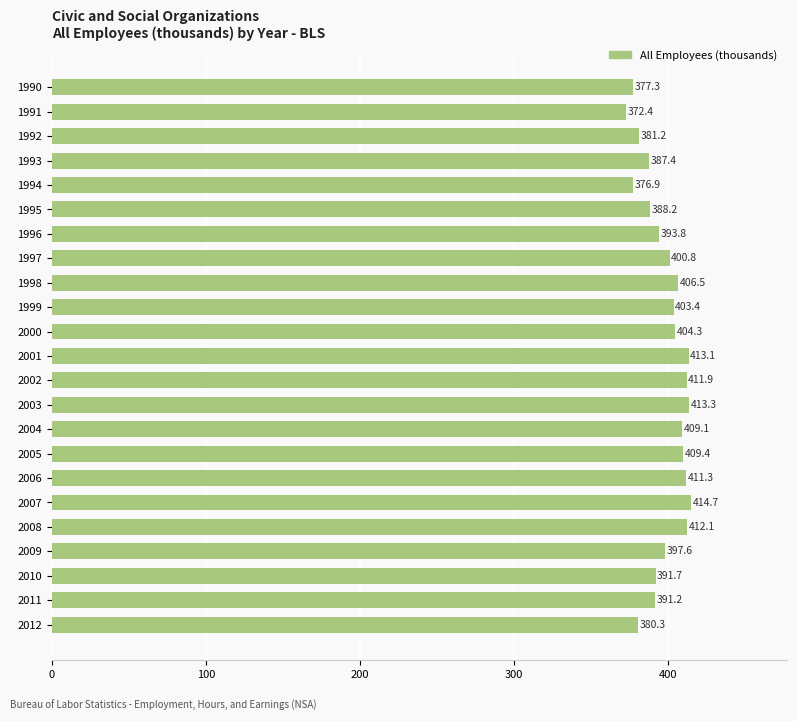

Reading top to bottom, transcribe all the data shown in this chart.

377.3	372.4	381.2	387.4	376.9	388.2	393.8	400.8	406.5	403.4	404.3	413.1	411.9	413.3	409.1	409.4	411.3	414.7	412.1	397.6	391.7	391.2	380.3